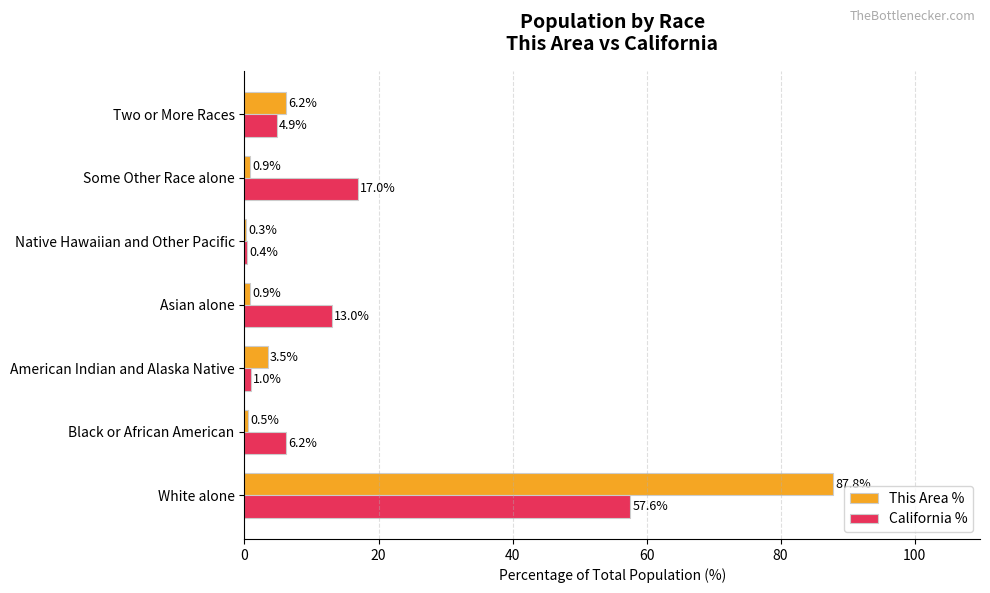

What is the approximate value of California % at Black or African American?

6.2